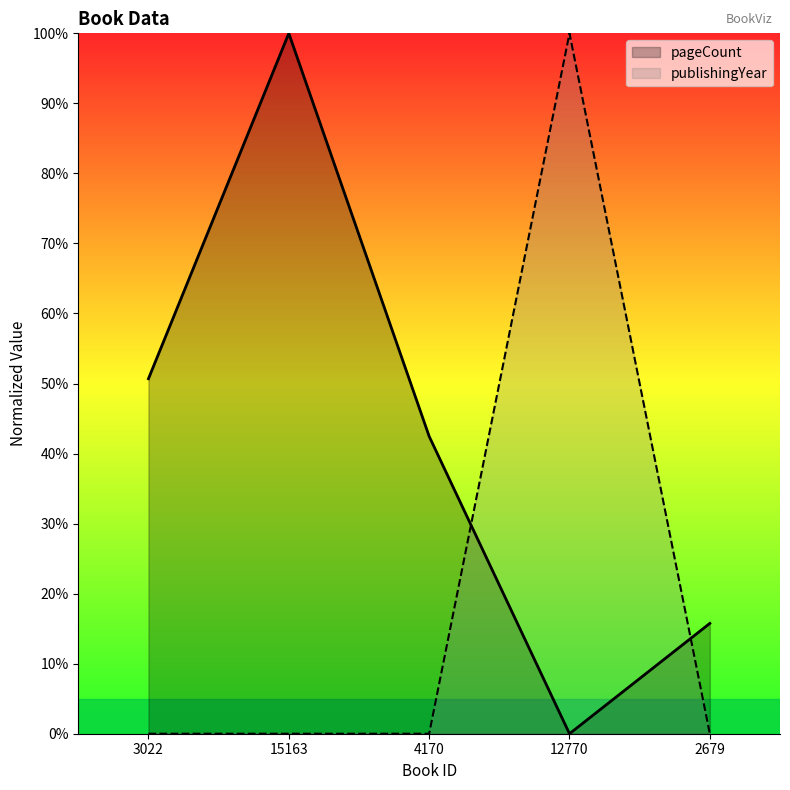

Reading left to right, transcribe all the data shown in this chart.

pageCount: 3022=50.7	15163=100.0	4170=42.5	12770=0.0	2679=15.8
publishingYear: 3022=0.0	15163=0.0	4170=0.0	12770=100.0	2679=0.0